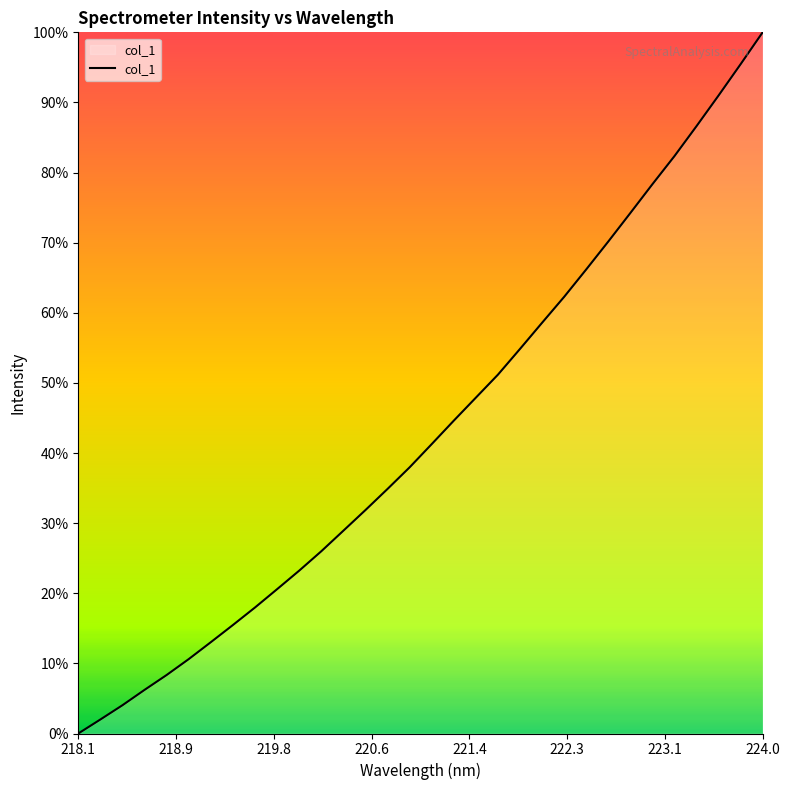

What is the difference between the maximum and minimum values?

100.0